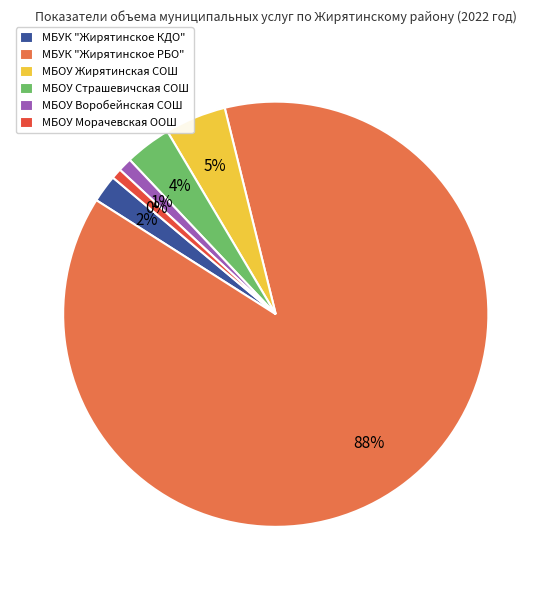

Is it true that МБУК "Жирятинское КДО" is 2% of the pie?

True